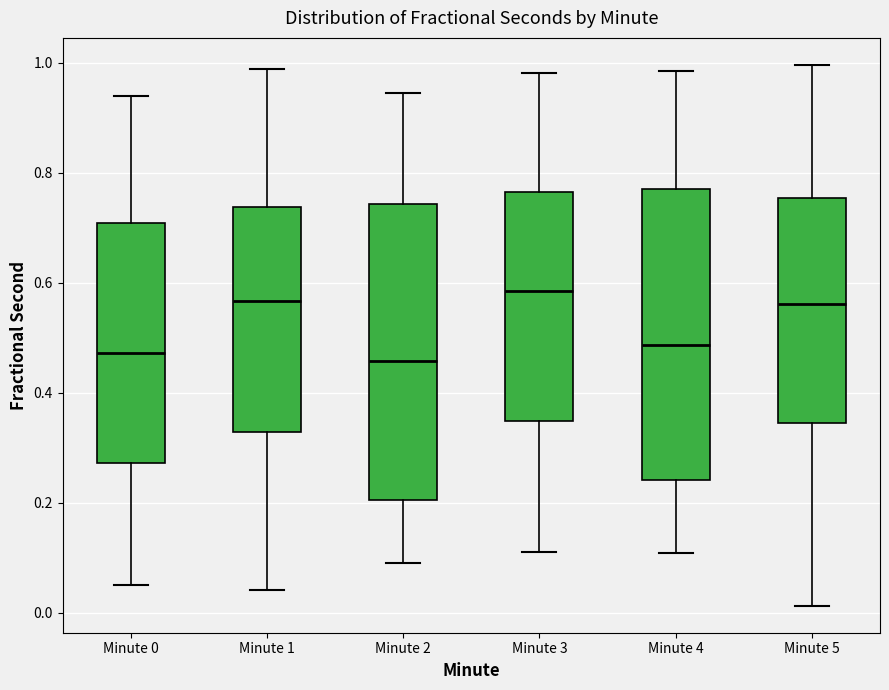

Where does the upper whisker of the box for Minute 1 end on the y-axis? The values are not printed on the chart, so give them approximately, as read against the axis.

0.98